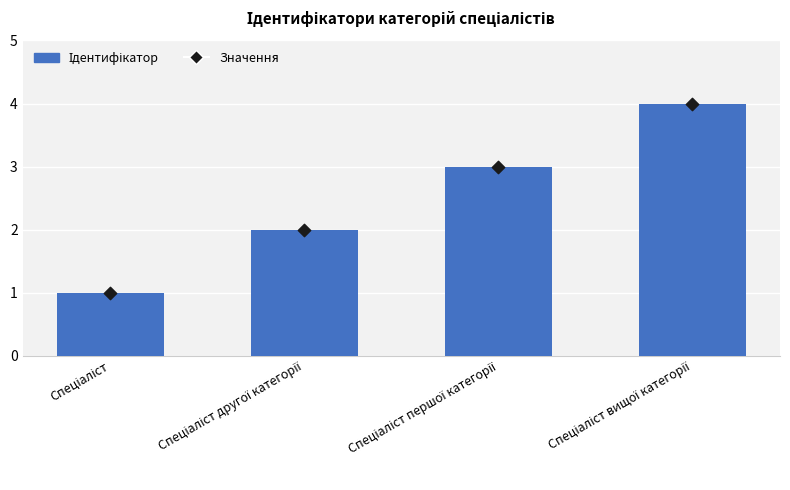

Which series reaches the minimum Y coordinate?

Ідентифікатор